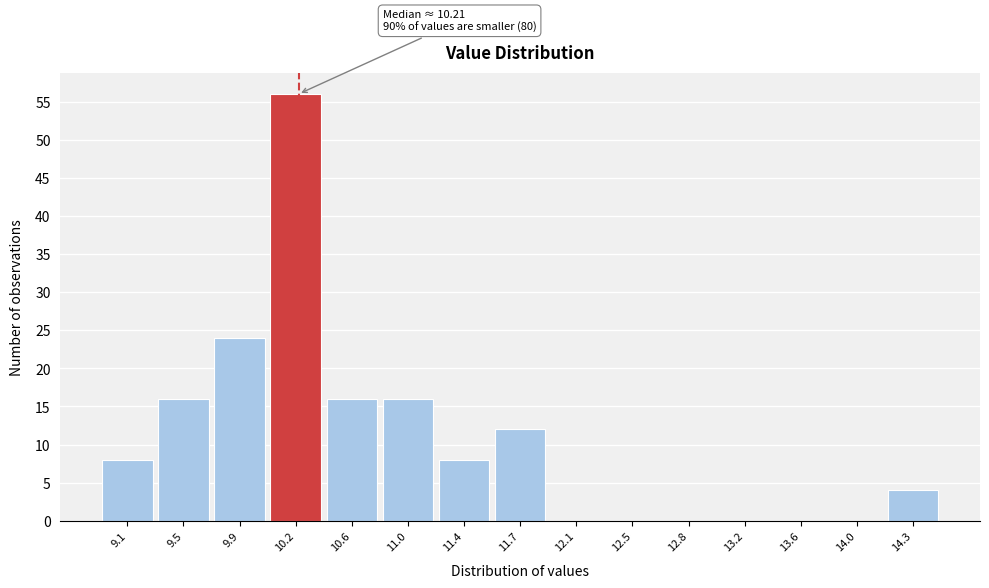

Reading right to left, list all the values displayed in this chart.

14.3=4	14.0=0	13.6=0	13.2=0	12.8=0	12.5=0	12.1=0	11.7=12	11.4=8	11.0=16	10.6=16	10.2=56	9.9=24	9.5=16	9.1=8